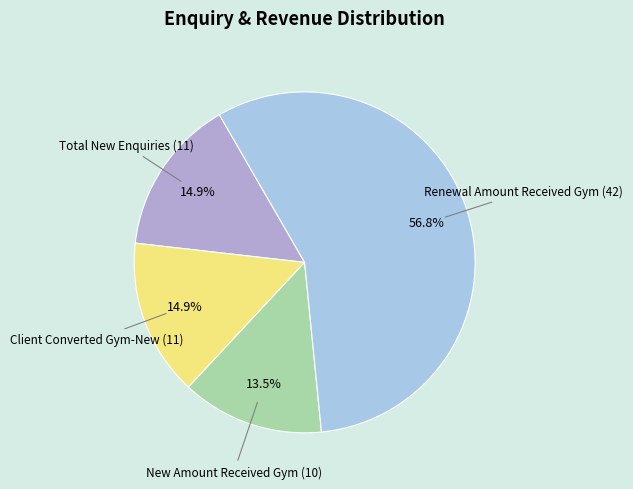

How many slices are in this pie chart?

4